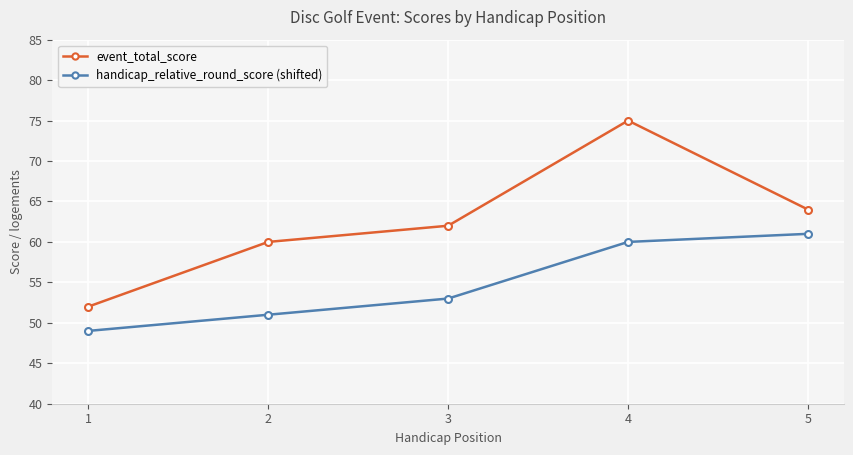

What is the average value of the event_total_score series?

63